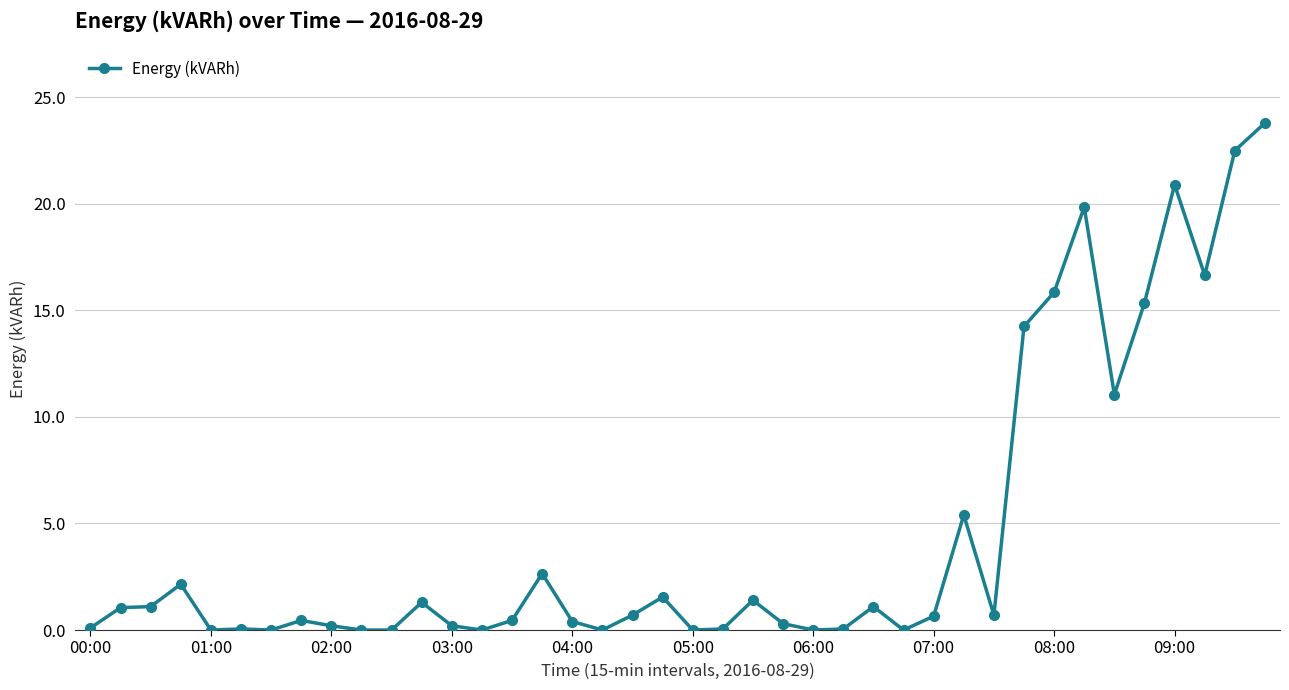

What is the difference between the second highest and second lowest values?

22.5